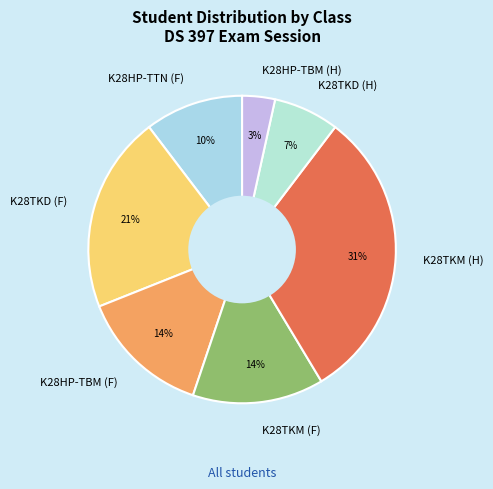

Is there a majority slice in this chart?

No